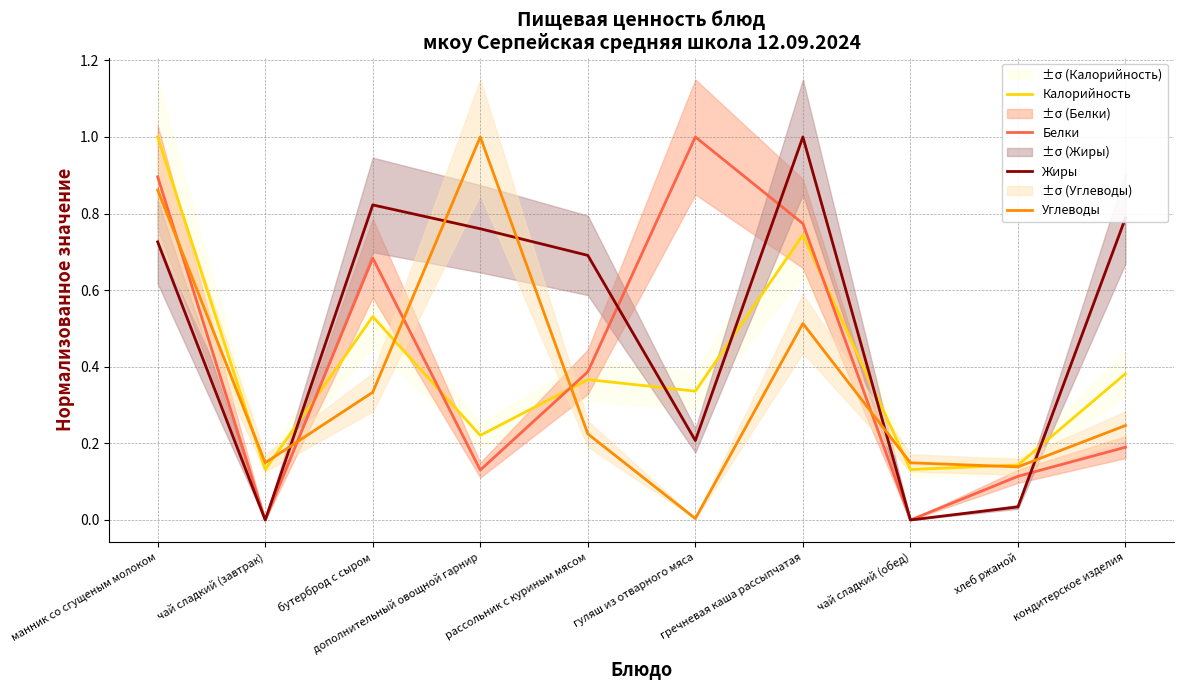

How many interior local valleys does the Калорийность series have?

4